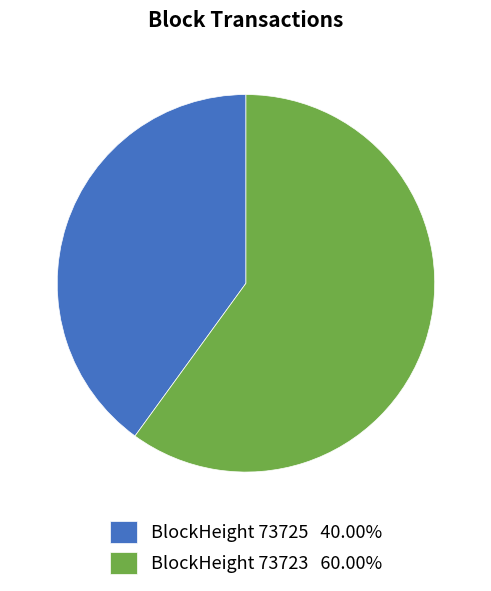

Does any single category account for the majority?

Yes